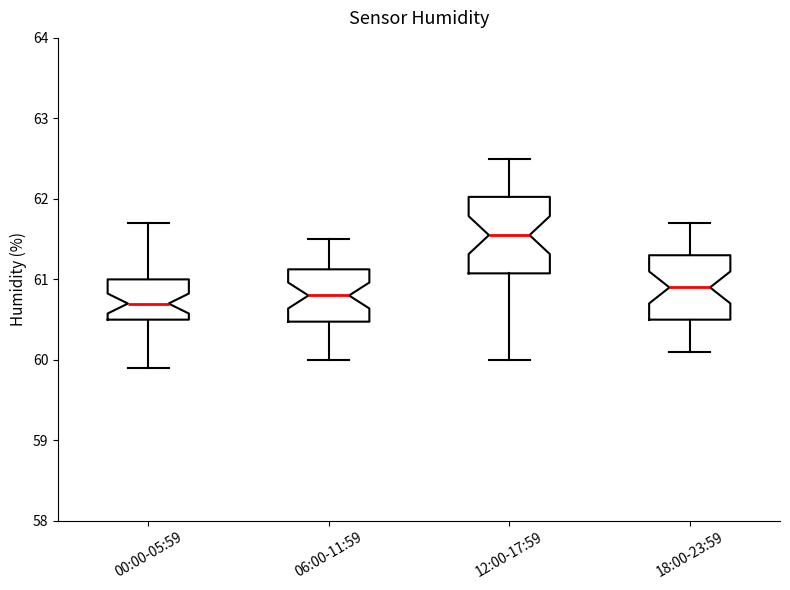

Where is the upper edge of the box for 06:00-11:59 on the y-axis? The values are not printed on the chart, so give them approximately, as read against the axis.

61.1